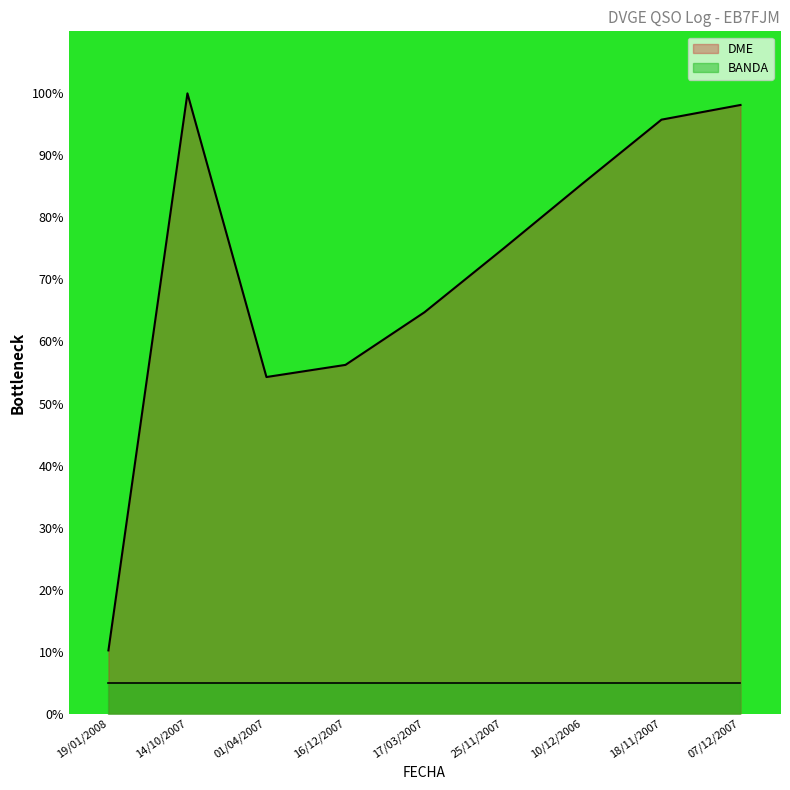

What is the value of the 1st point from the left?

10.2